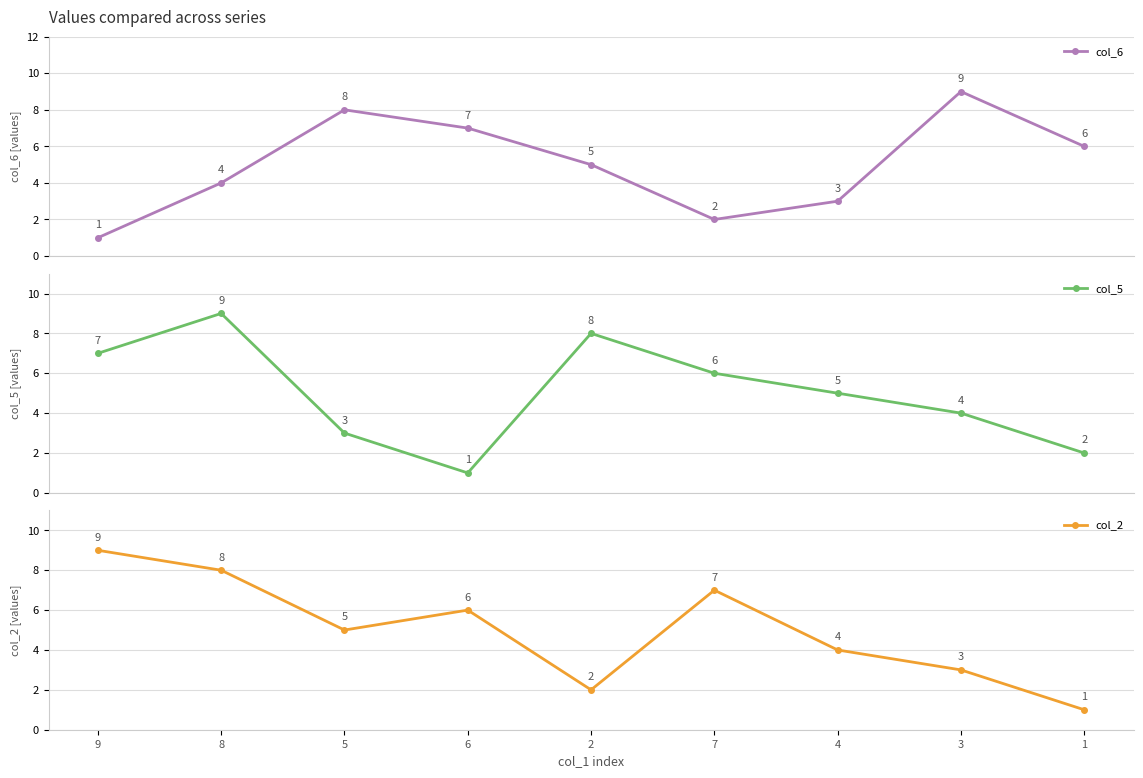

Reading right to left, transcribe all the data shown in this chart.

col_6: 6	9	3	2	5	7	8	4	1
col_5: 2	4	5	6	8	1	3	9	7
col_2: 1	3	4	7	2	6	5	8	9